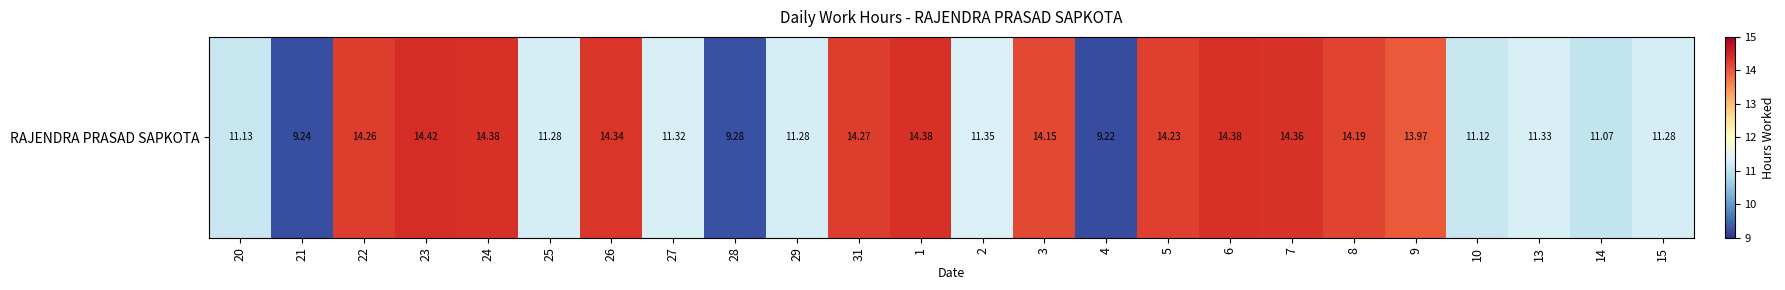

What is the difference between the values at 25 and 31?

3.0